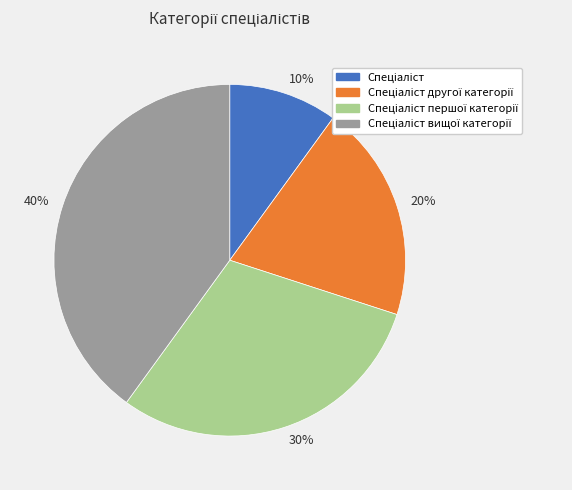

The 10% slice represents 23% of the pie. True or false?

False